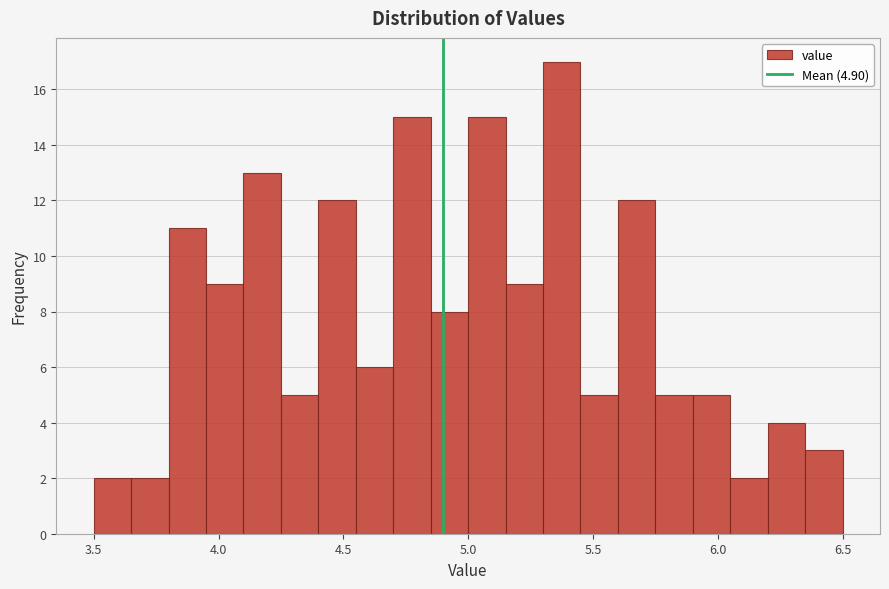

Around what value on the x-axis is the tallest bar? Give the approximate position of its centre, as read against the axis.

5.40